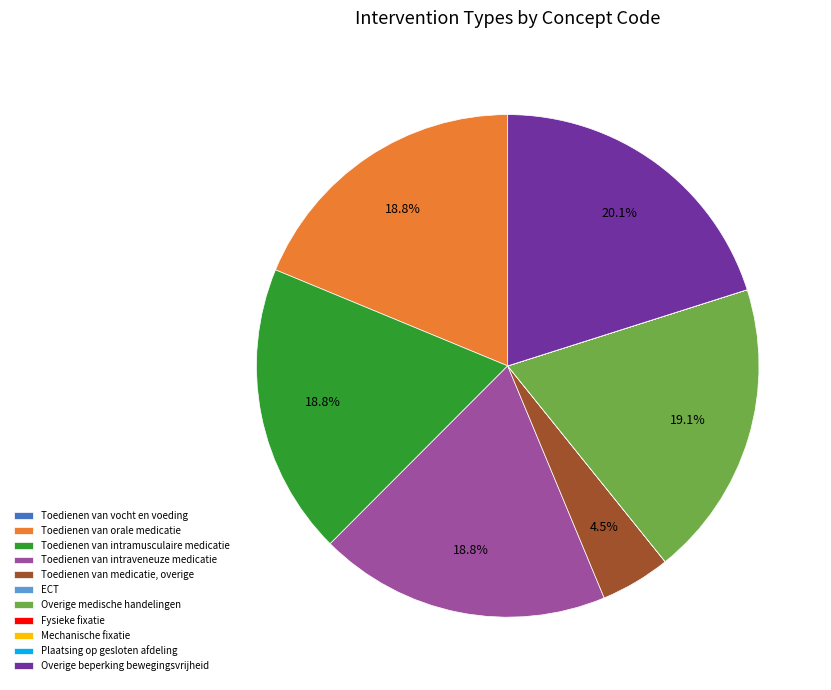

To the nearest percent, what is the combined percentage of Toedienen van orale medicatie and Toedienen van medicatie, overige?

23%